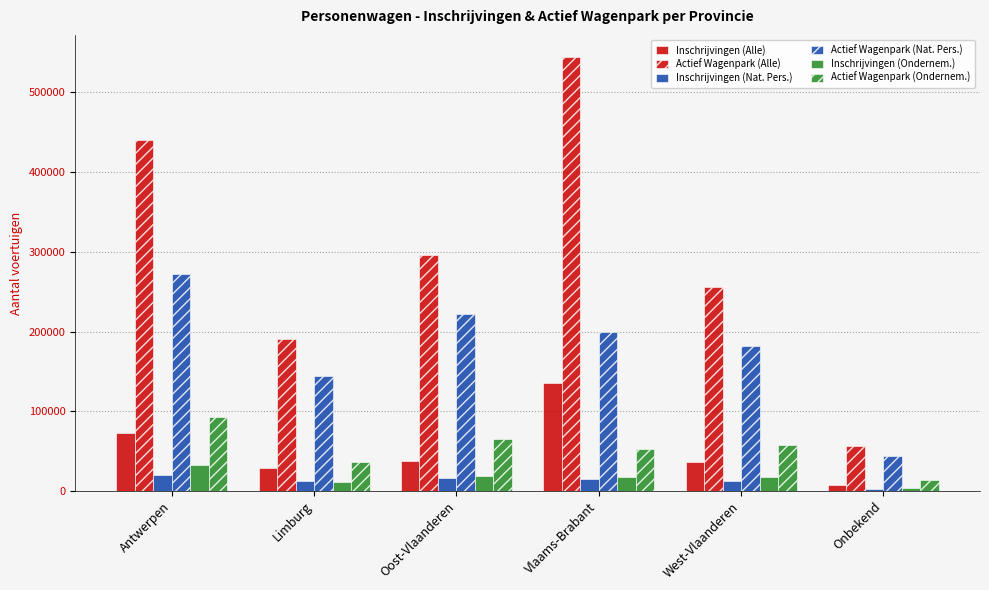

How many groups of bars are there?

6